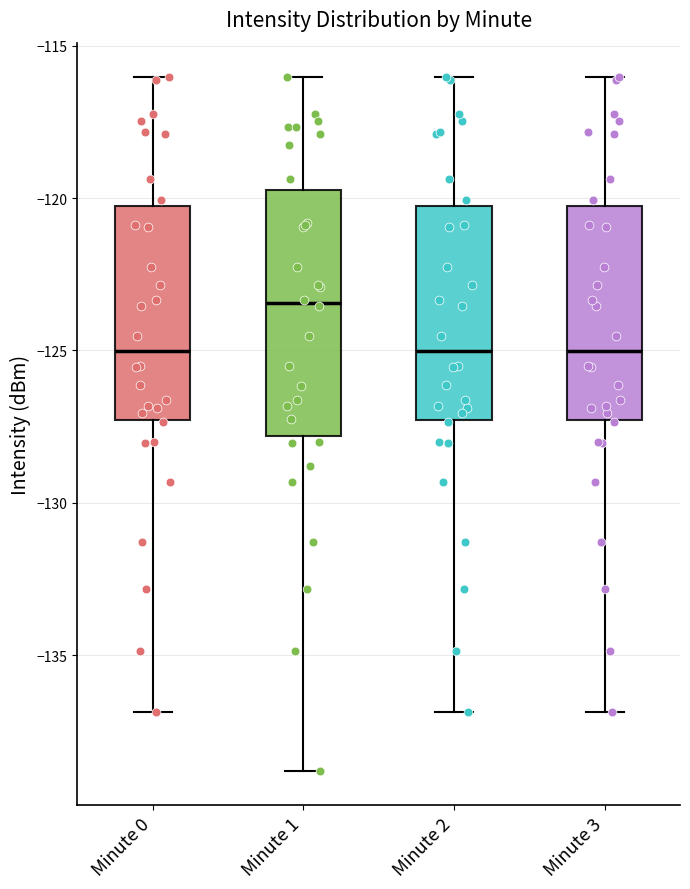

Reading left to right, read every box against the y-axis: the position of its median line, the range the box covers, and the ends of its whiskers. The values are not printed on the chart, so give them approximately, as read against the axis.

Minute 0: median -125.0, box -127.5 to -120.5, whiskers -137.0 to -116.0
Minute 1: median -123.5, box -128.0 to -119.5, whiskers -139.0 to -116.0
Minute 2: median -125.0, box -127.5 to -120.5, whiskers -137.0 to -116.0
Minute 3: median -125.0, box -127.5 to -120.5, whiskers -137.0 to -116.0